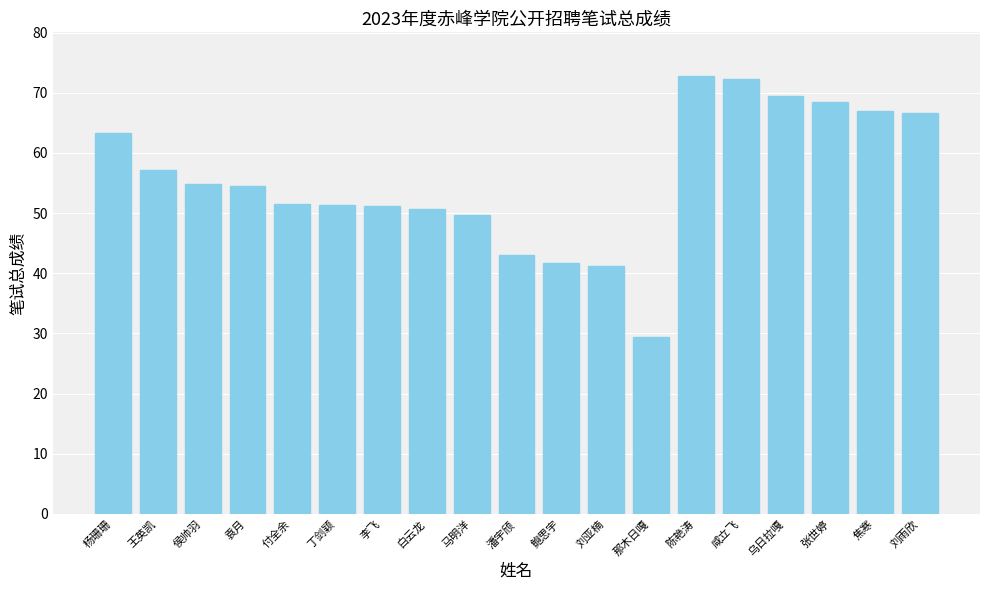

What is the change in value from 付全余 to 潘宇颀?

-8.4